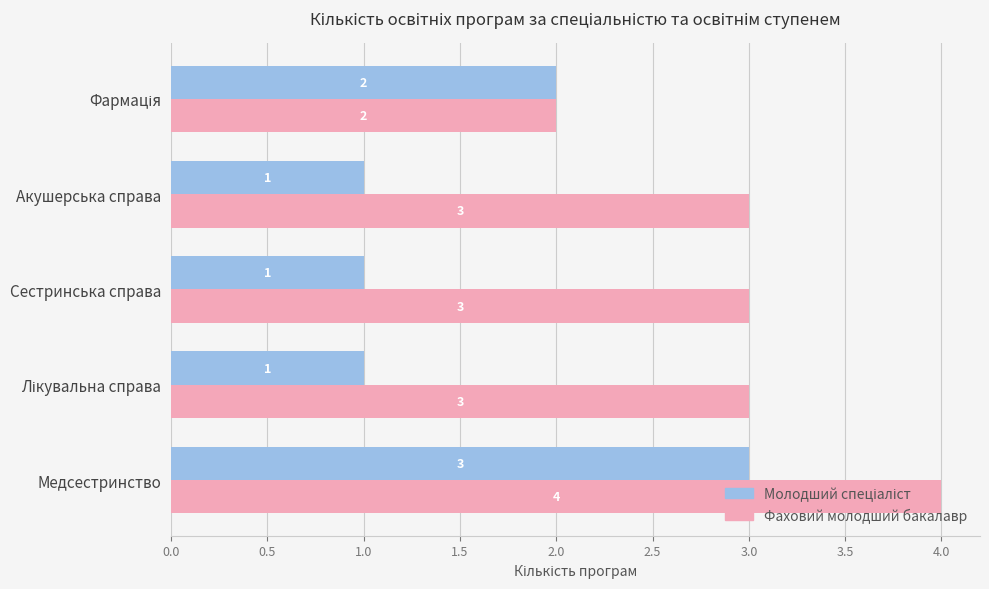

How many data points does each series have?

5